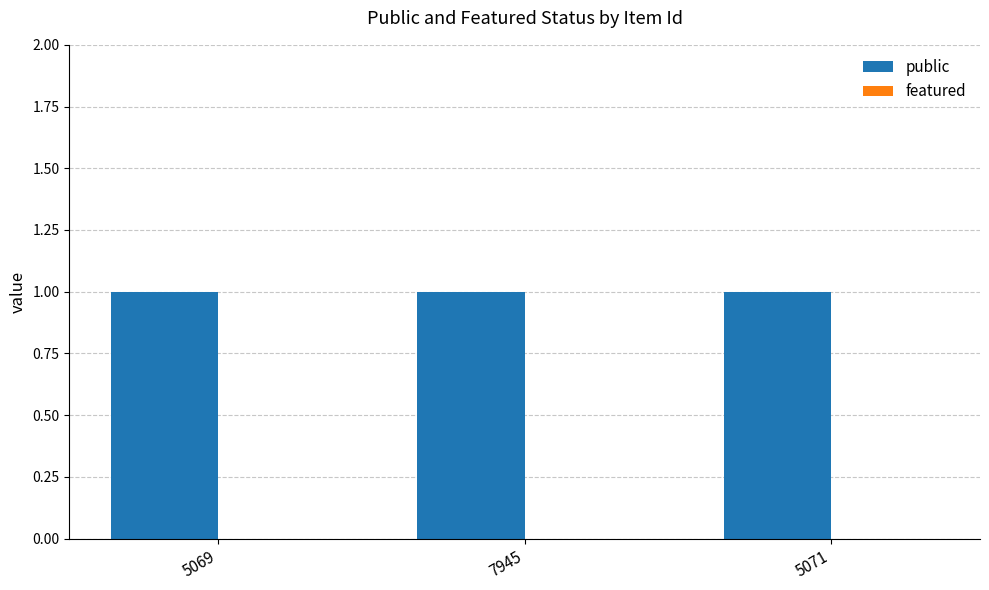

What are all the series names shown in the legend?

public, featured